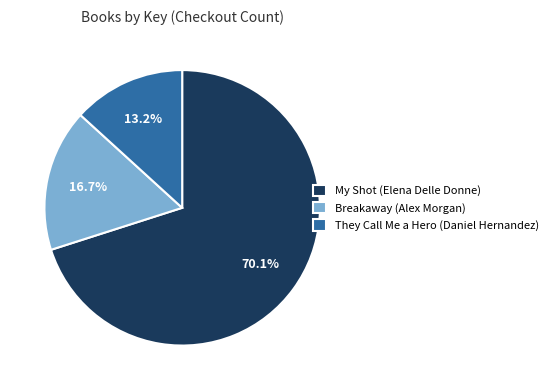

What percentage is the My Shot (Elena Delle Donne) slice, to the nearest percent?

70%